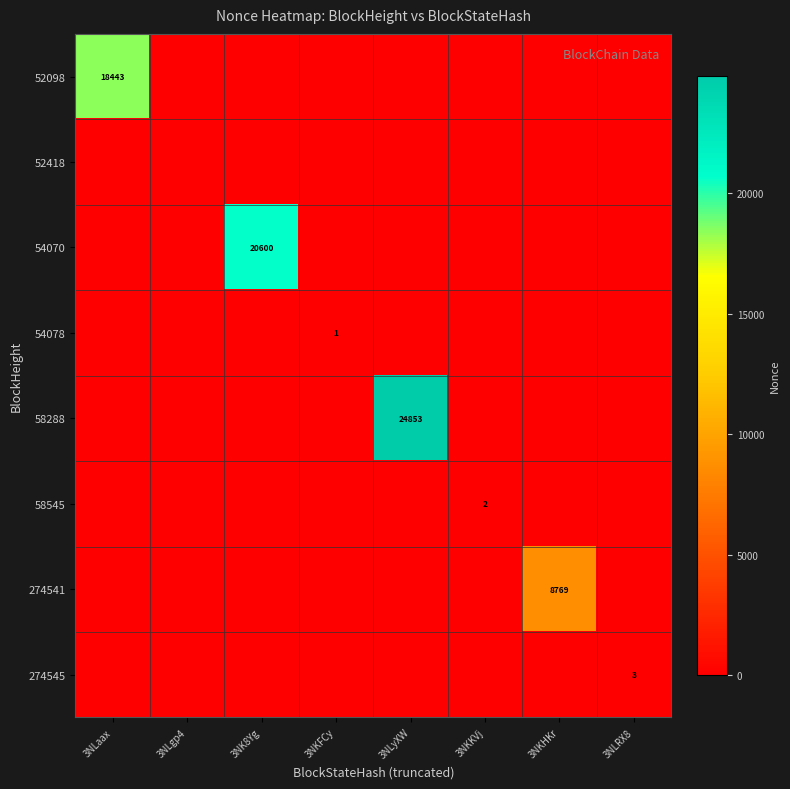

What is the difference between the highest and lowest values at 3NLRX8?

3